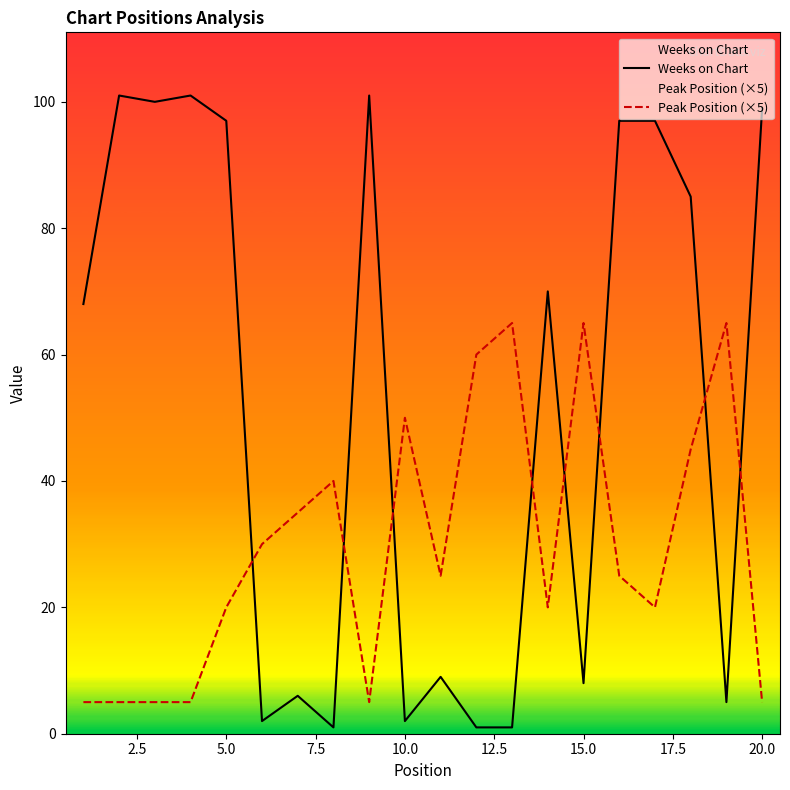

The value of Peak Position (×5) at 15.0 is 110. True or false?

False